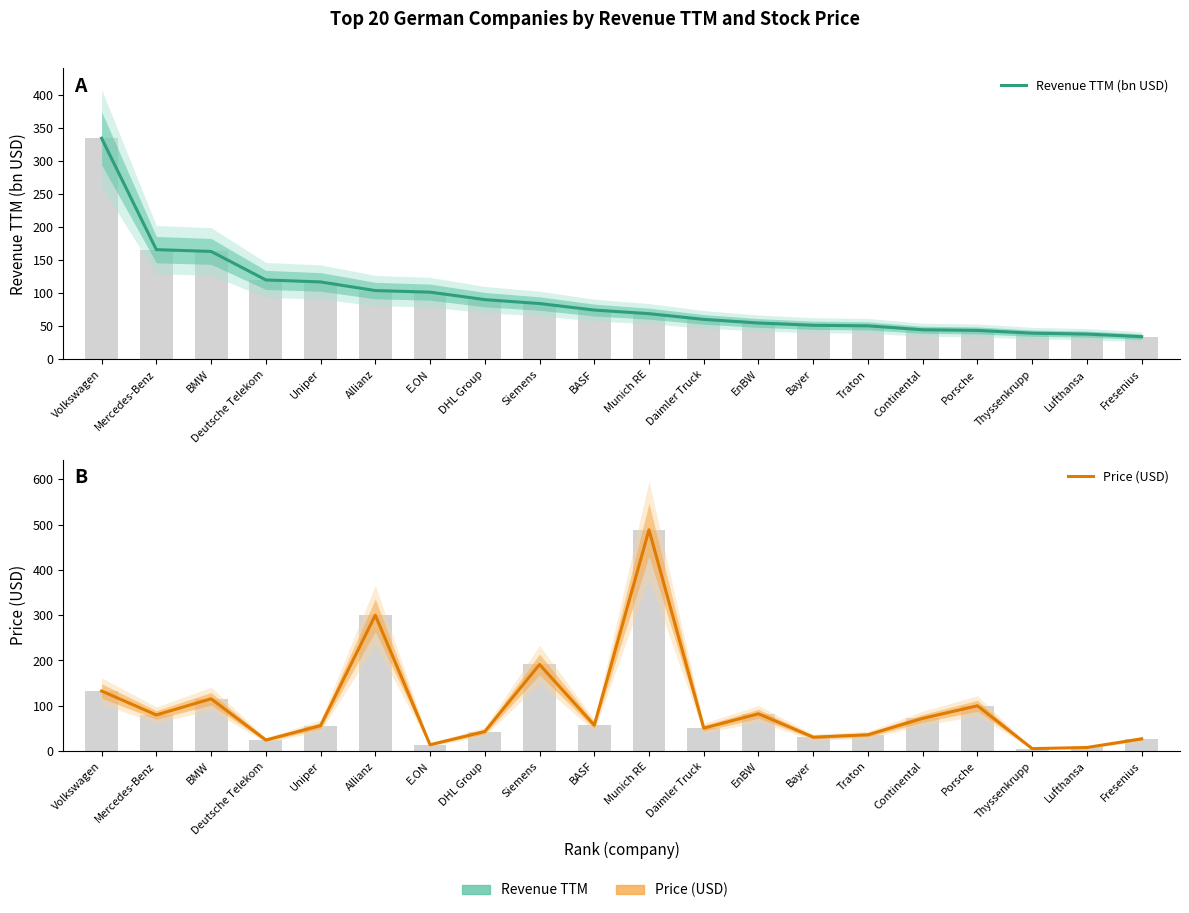

What is the label of the 8th bar from the right?

EnBW